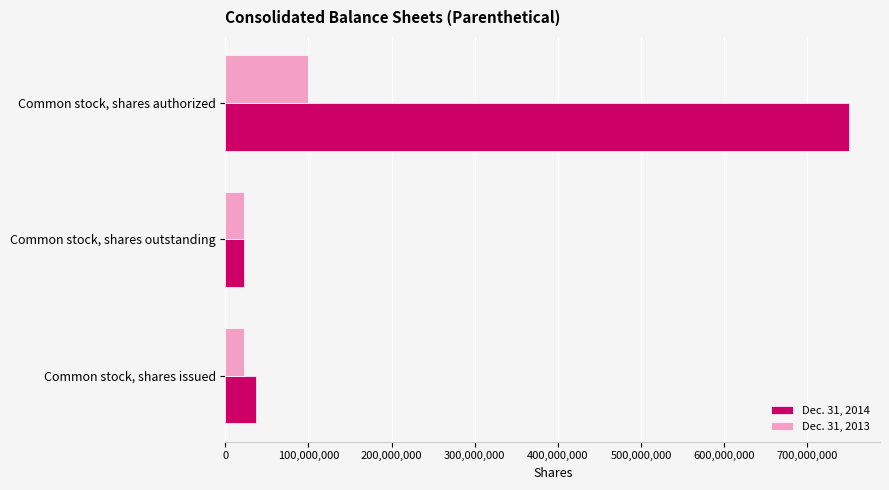

Which series has the widest spread of values?

Dec. 31, 2014